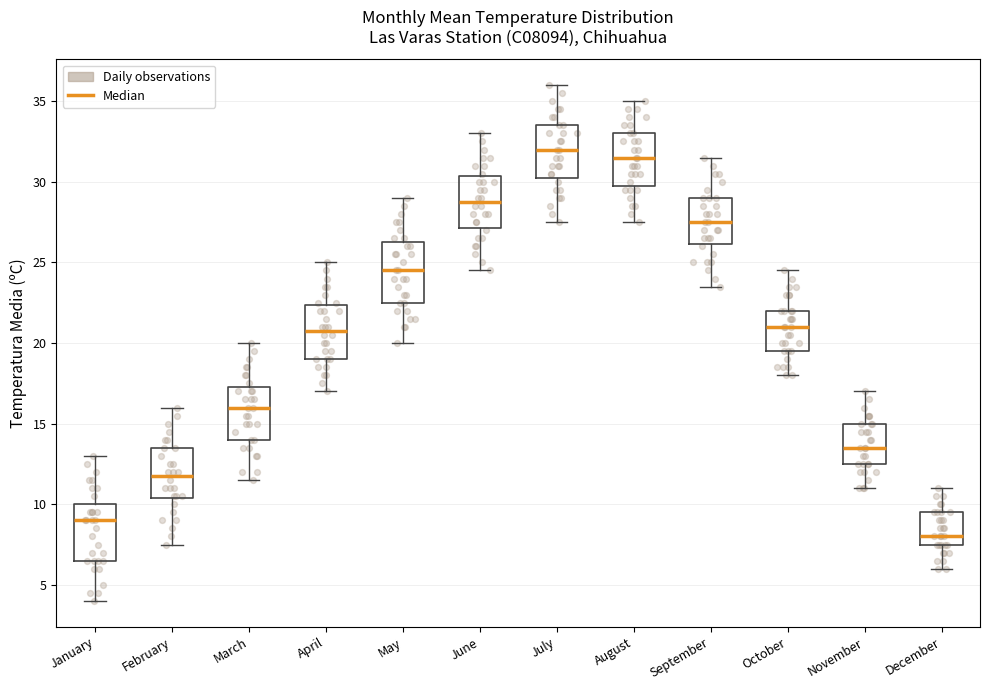

Where is the lower edge of the box for July on the y-axis? The values are not printed on the chart, so give them approximately, as read against the axis.

30.5